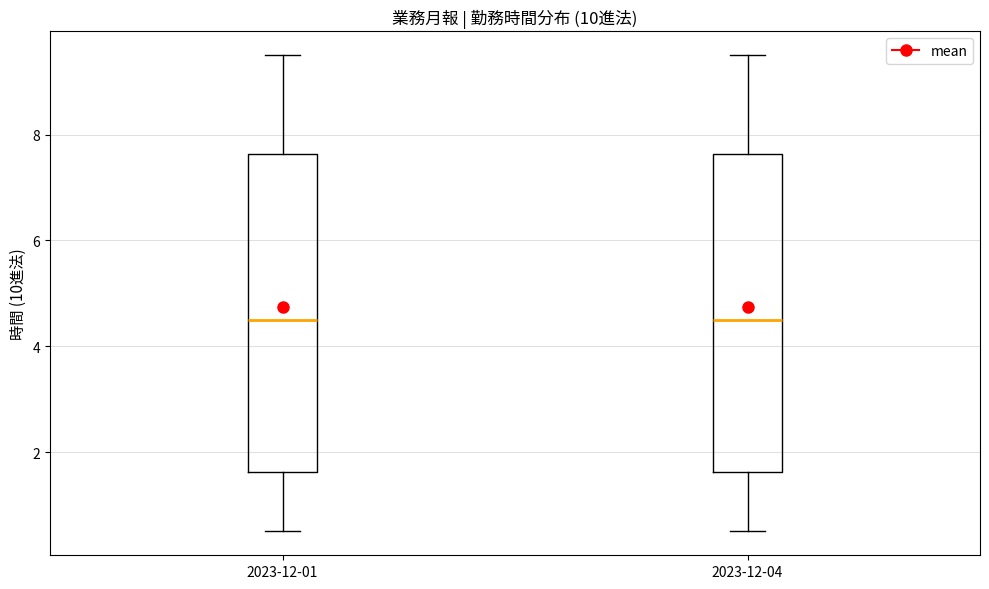

Reading left to right, transcribe this box plot: for each box, give where its median line is, the range the box spans, and where its two whiskers end, as read against the y-axis. The values are not printed on the chart, so give them approximately, as read against the axis.

2023-12-01: median 4.6, box 1.6 to 7.6, whiskers 0.6 to 9.6
2023-12-04: median 4.6, box 1.6 to 7.6, whiskers 0.6 to 9.6